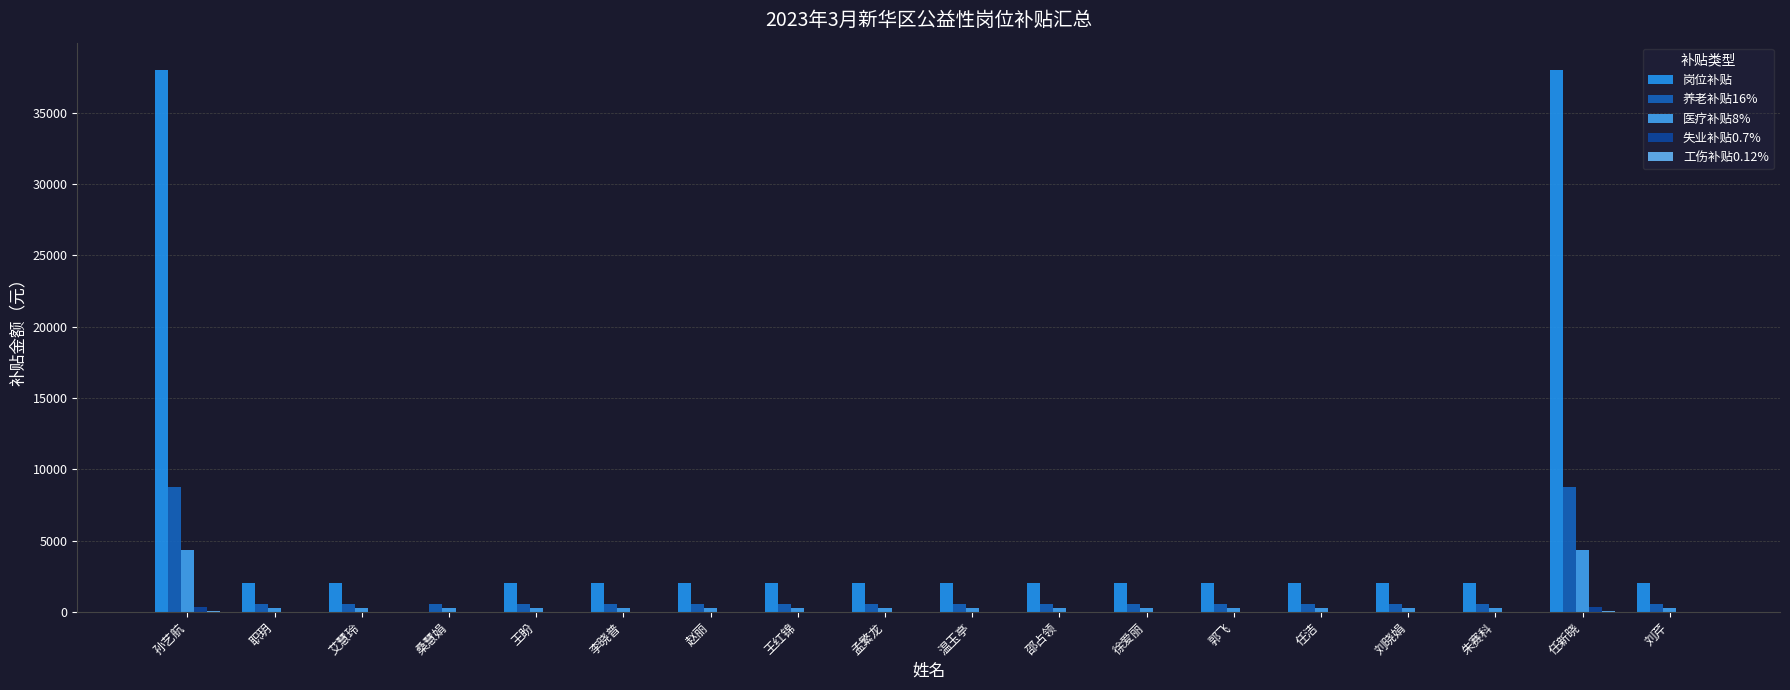

Count the number of data series in this chart.

5